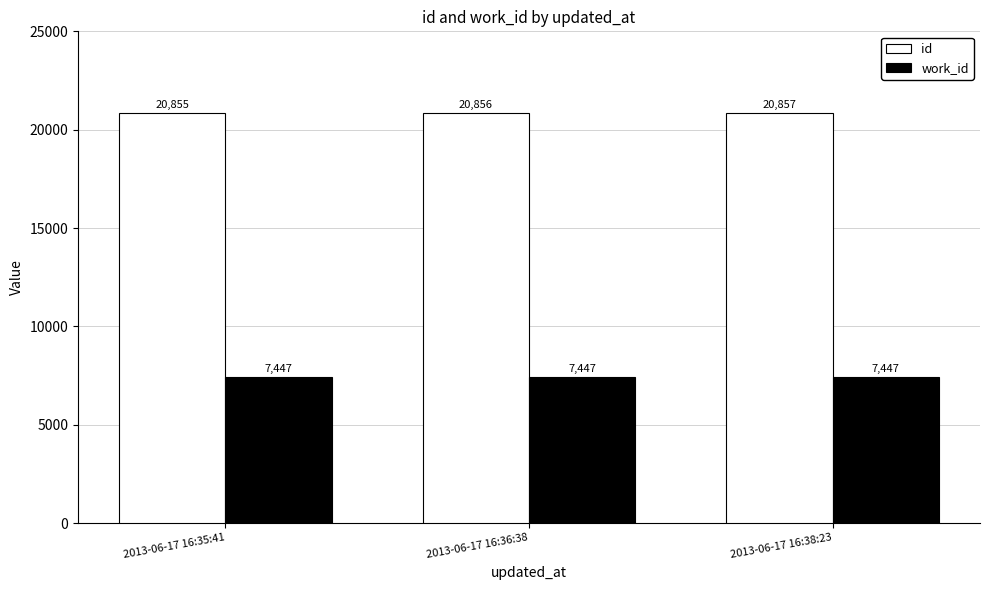

Does the chart contain any negative values?

No